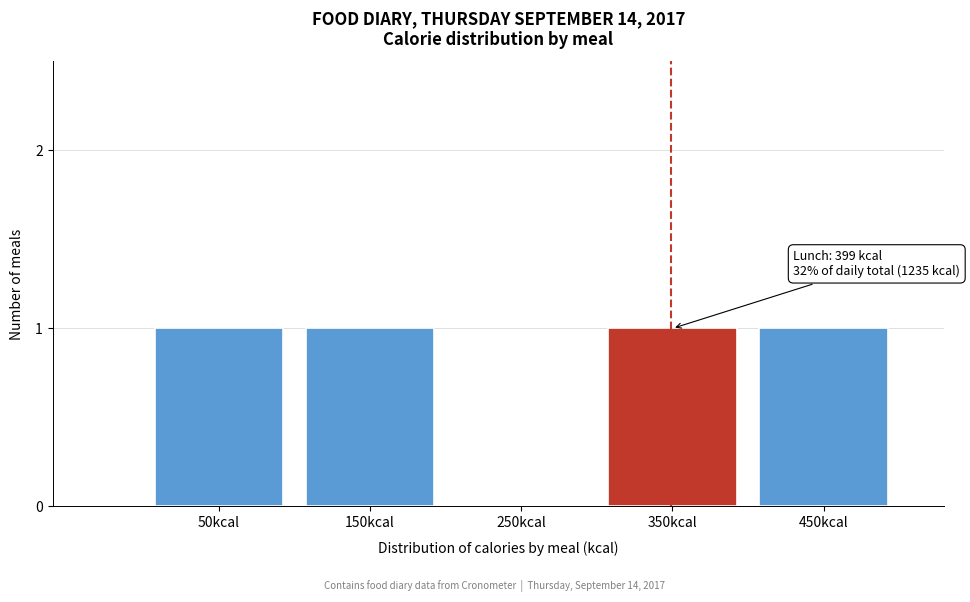

Reading left to right, transcribe all the data shown in this chart.

50kcal=1	150kcal=1	250kcal=0	350kcal=1	450kcal=1